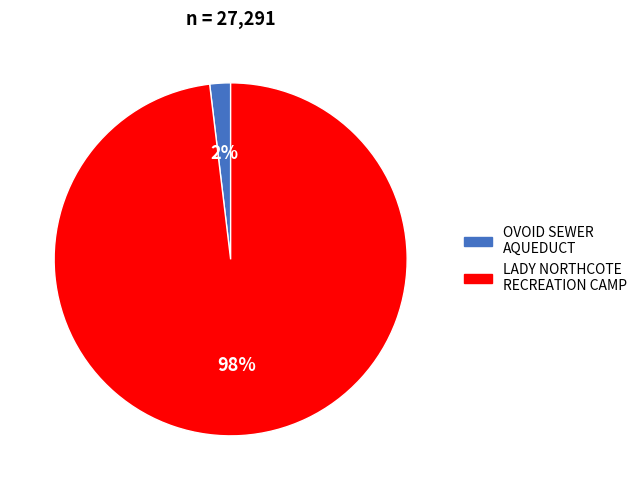

To the nearest percent, what is the difference between the largest and smallest slice percentages?

96%